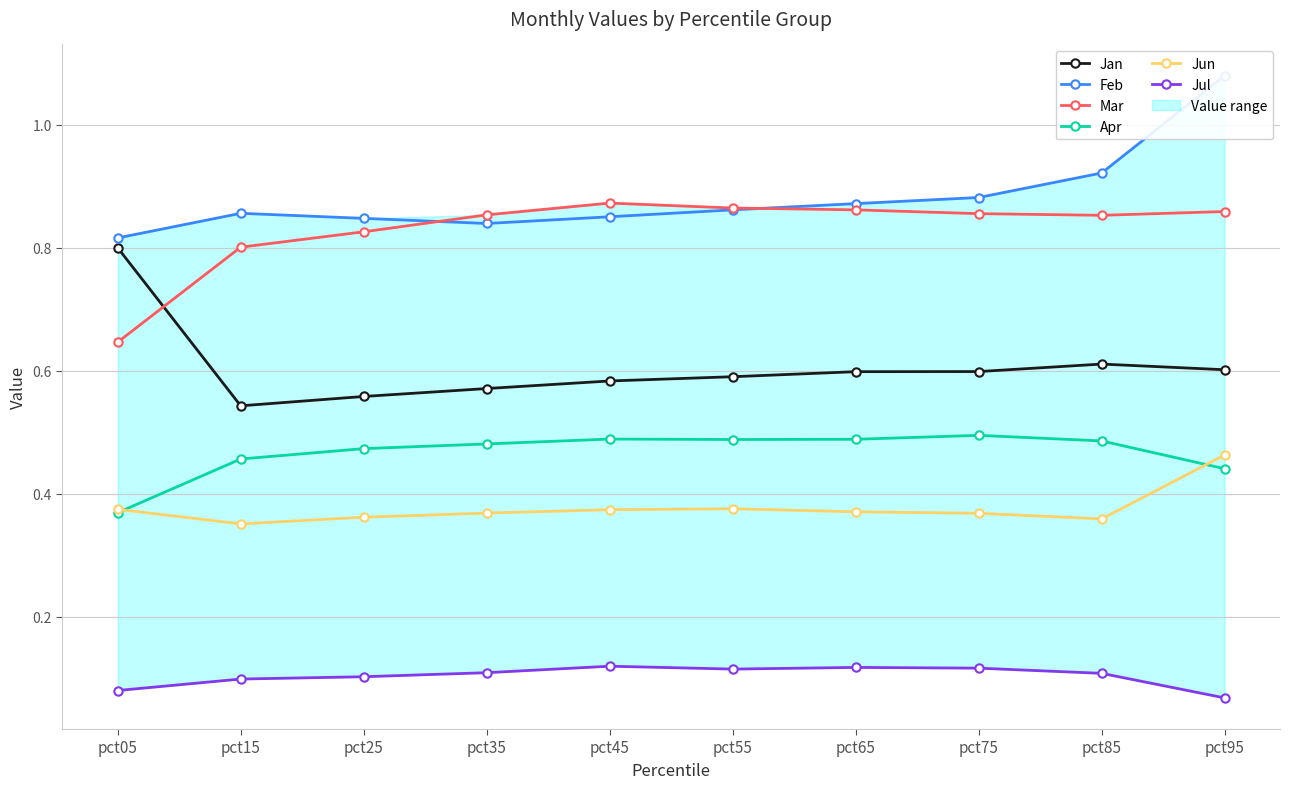

What is the total value across all series at pct65?

3.3